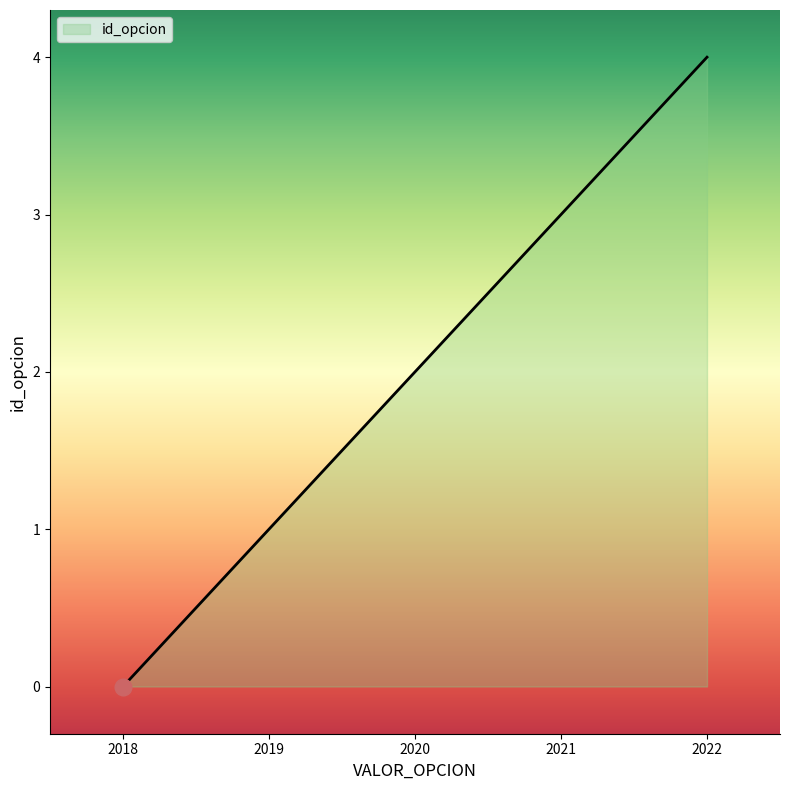

List the labels in order of value, smallest first.

2018, 2019, 2020, 2021, 2022